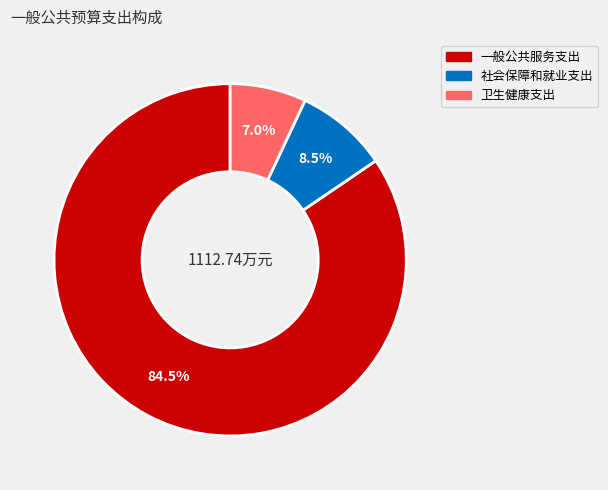

What portion of the pie excludes 社会保障和就业支出?

91.5%